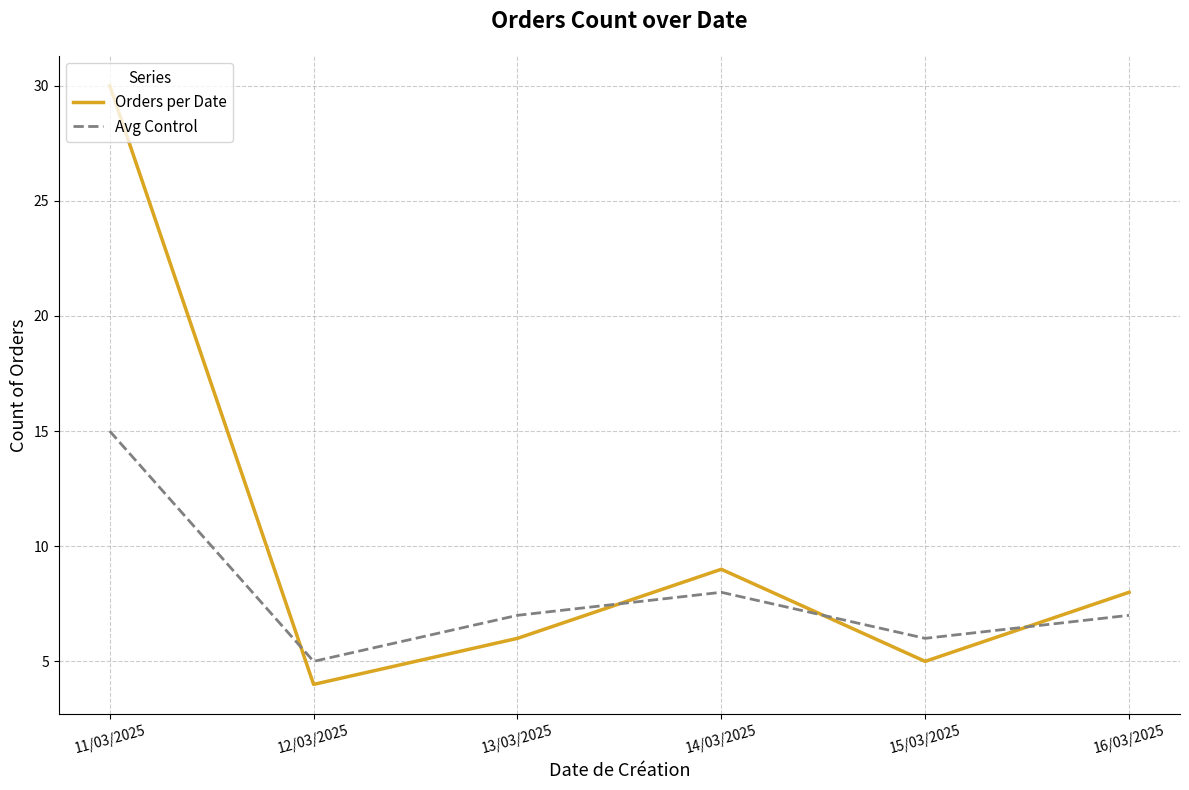

What is the maximum value for Avg Control?

15